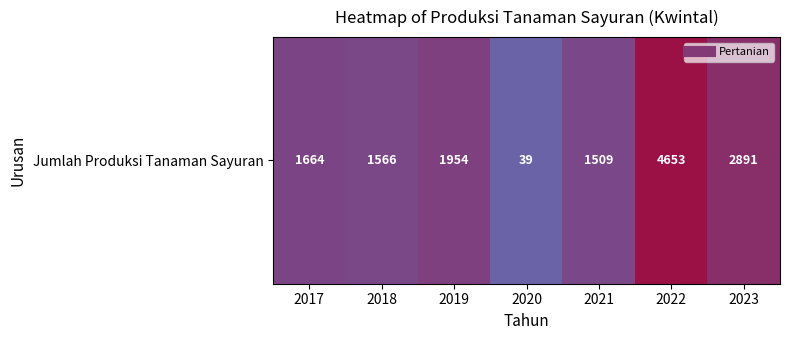

Where does the data first go above 1664?

2019